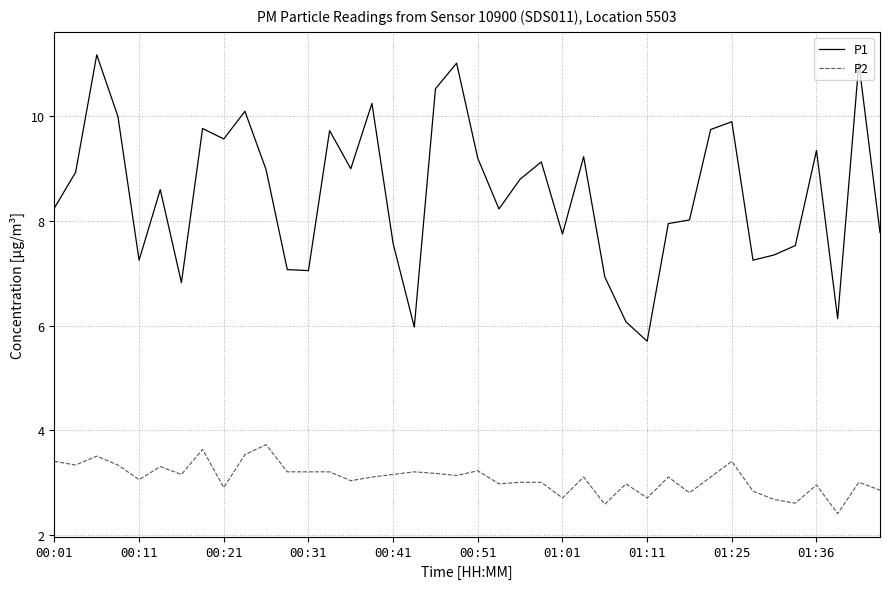

What is the highest value of the P2 series?

3.7